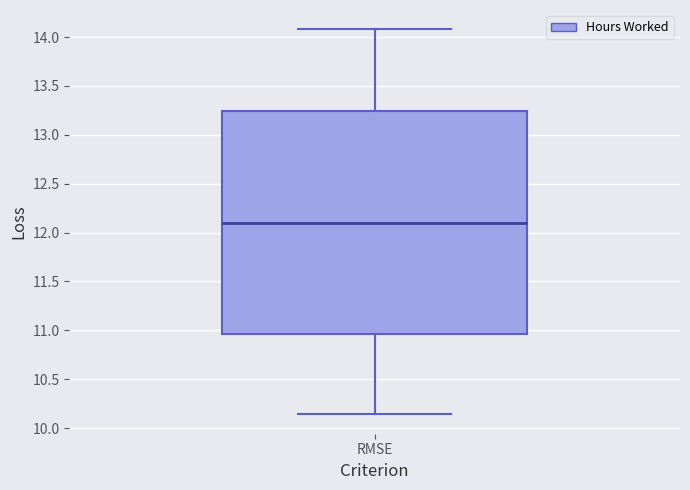

Read this box plot against the y-axis: the position of the median line, the range covered by the box, and the ends of both whiskers. The values are not printed on the chart, so give them approximately, as read against the axis.

median 12.10, box 10.95 to 13.25, whiskers 10.15 to 14.10